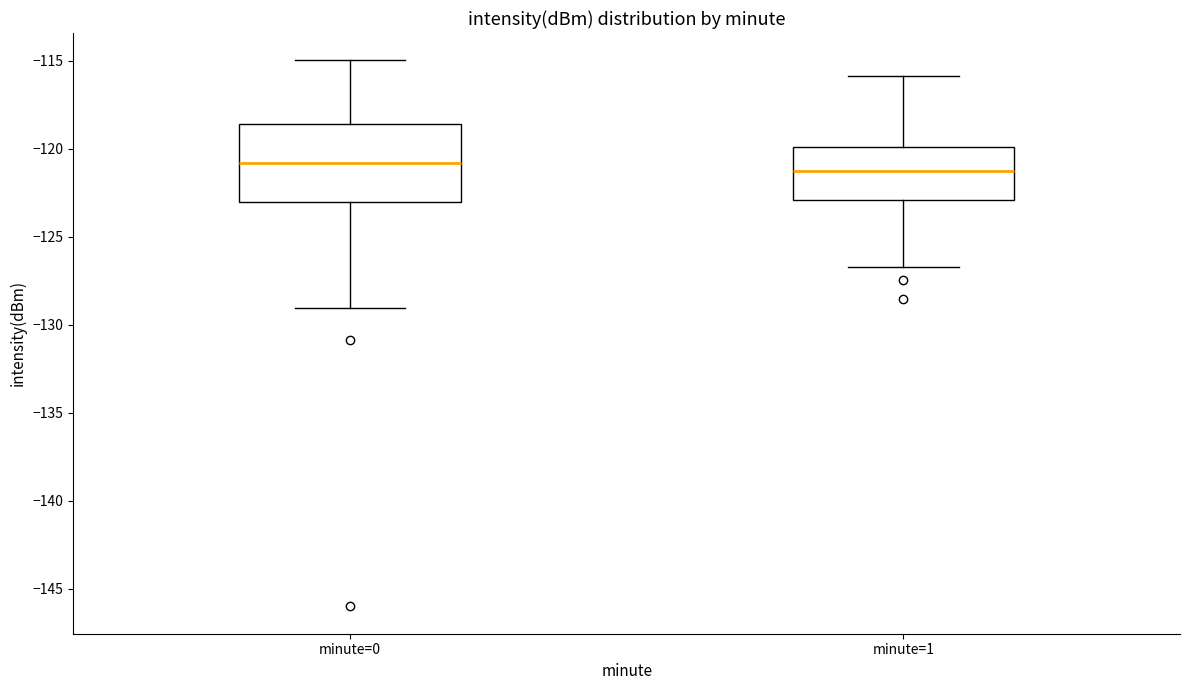

Which box is the tallest, from its lower edge to its upper edge?

minute=0